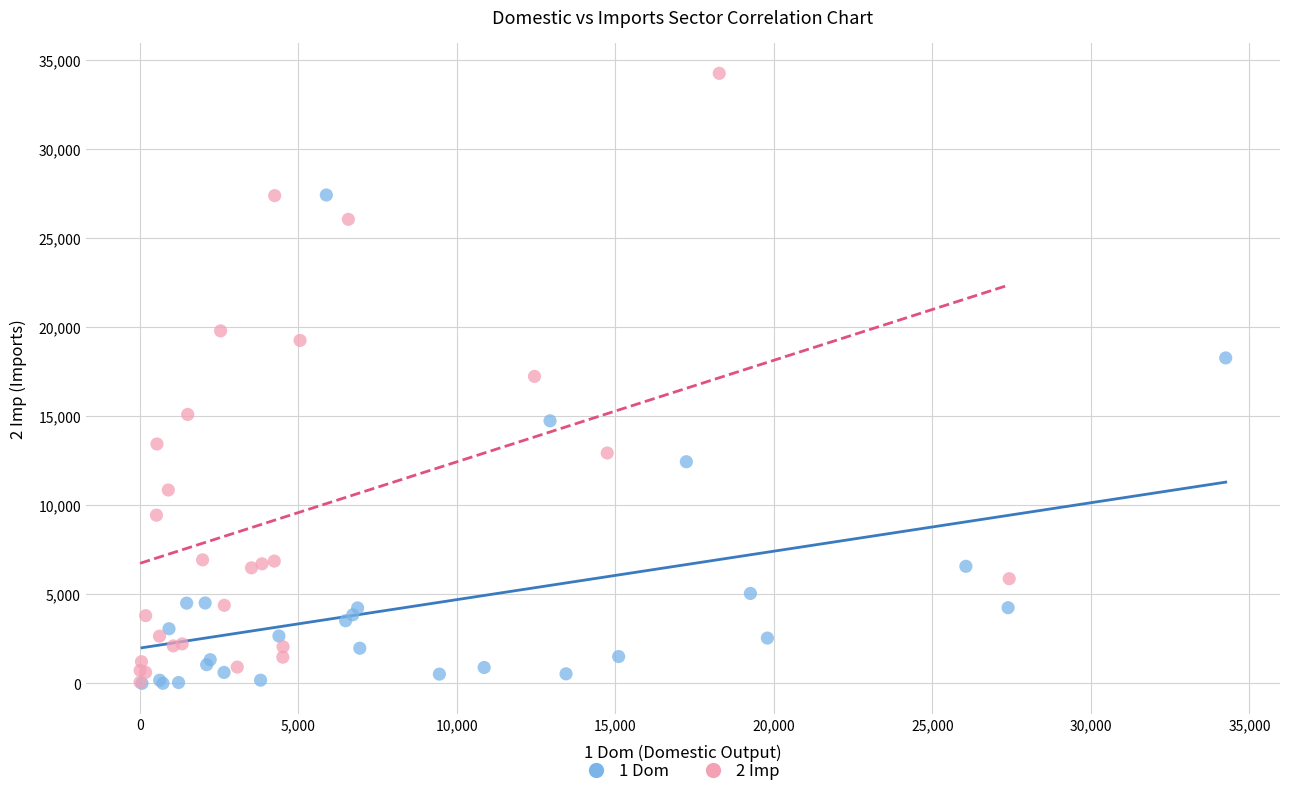

Which series has the largest Y range (max minus min)?

2 Imp